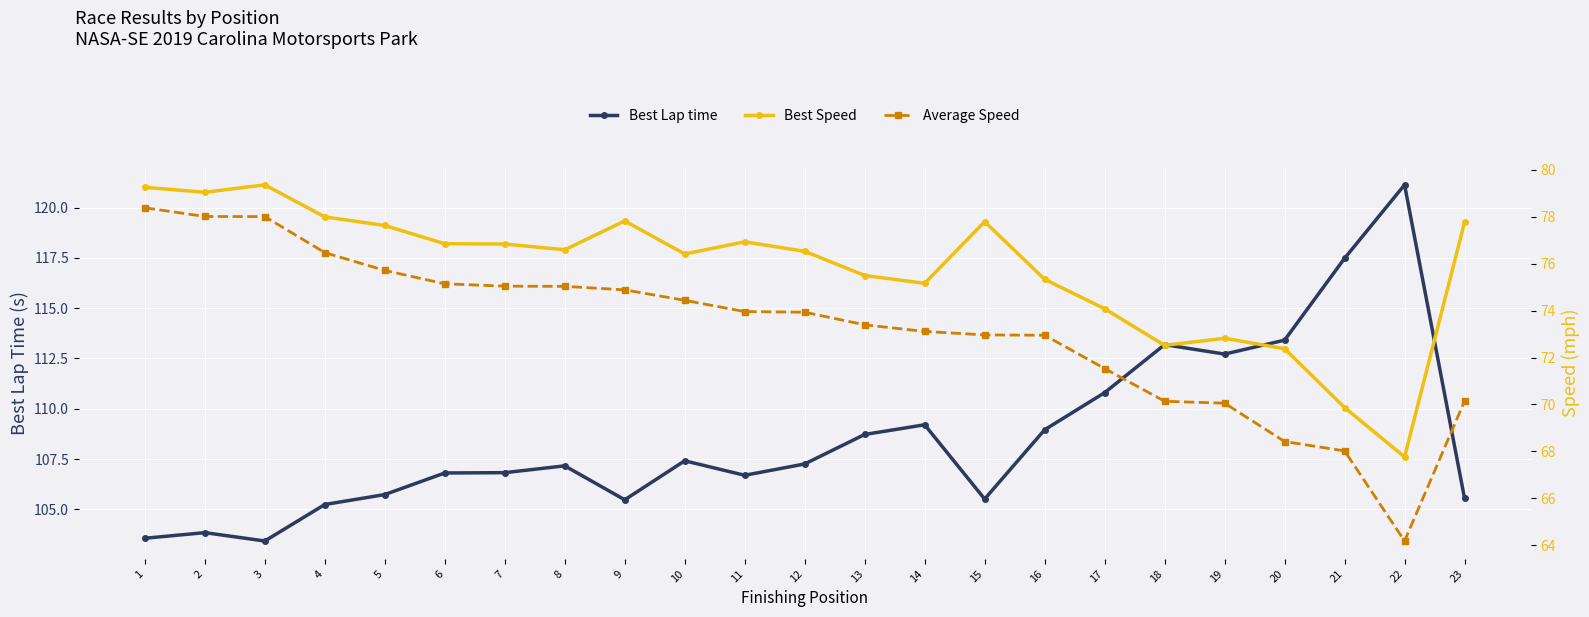

Between 6 and 22, which series saw the biggest shift?

Best Lap time